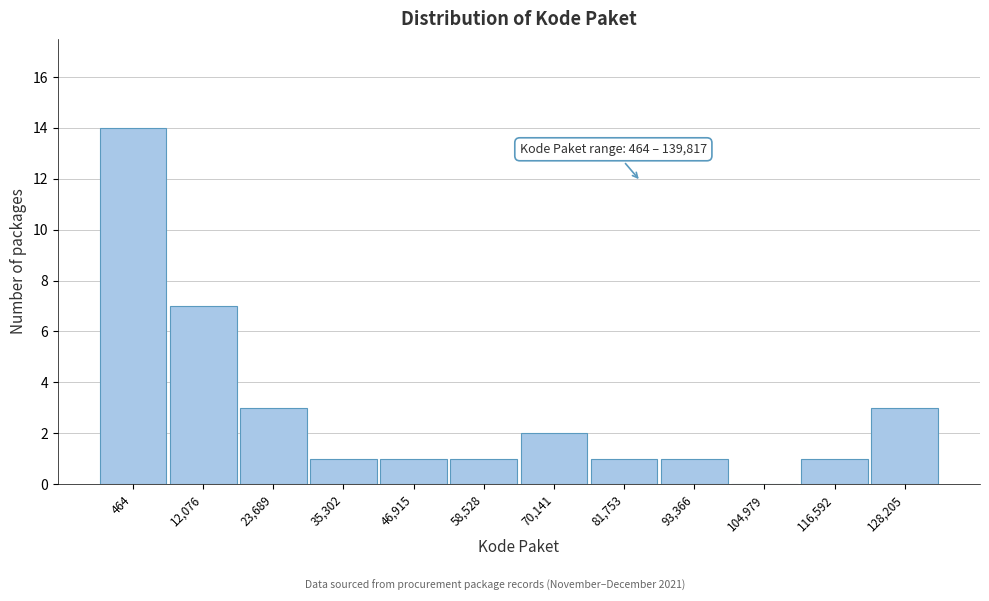

Reading right to left, what are all the values shown in this chart?

128,205=3	116,592=1	104,979=0	93,366=1	81,753=1	70,141=2	58,528=1	46,915=1	35,302=1	23,689=3	12,076=7	464=14